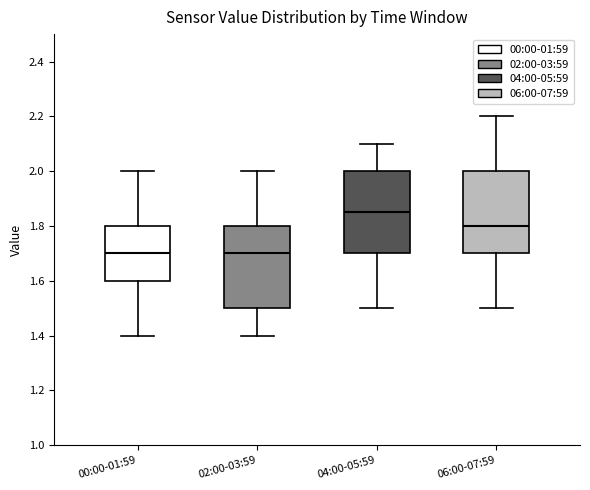

Where does the upper whisker of the box for 04:00-05:59 end on the y-axis? The values are not printed on the chart, so give them approximately, as read against the axis.

2.10